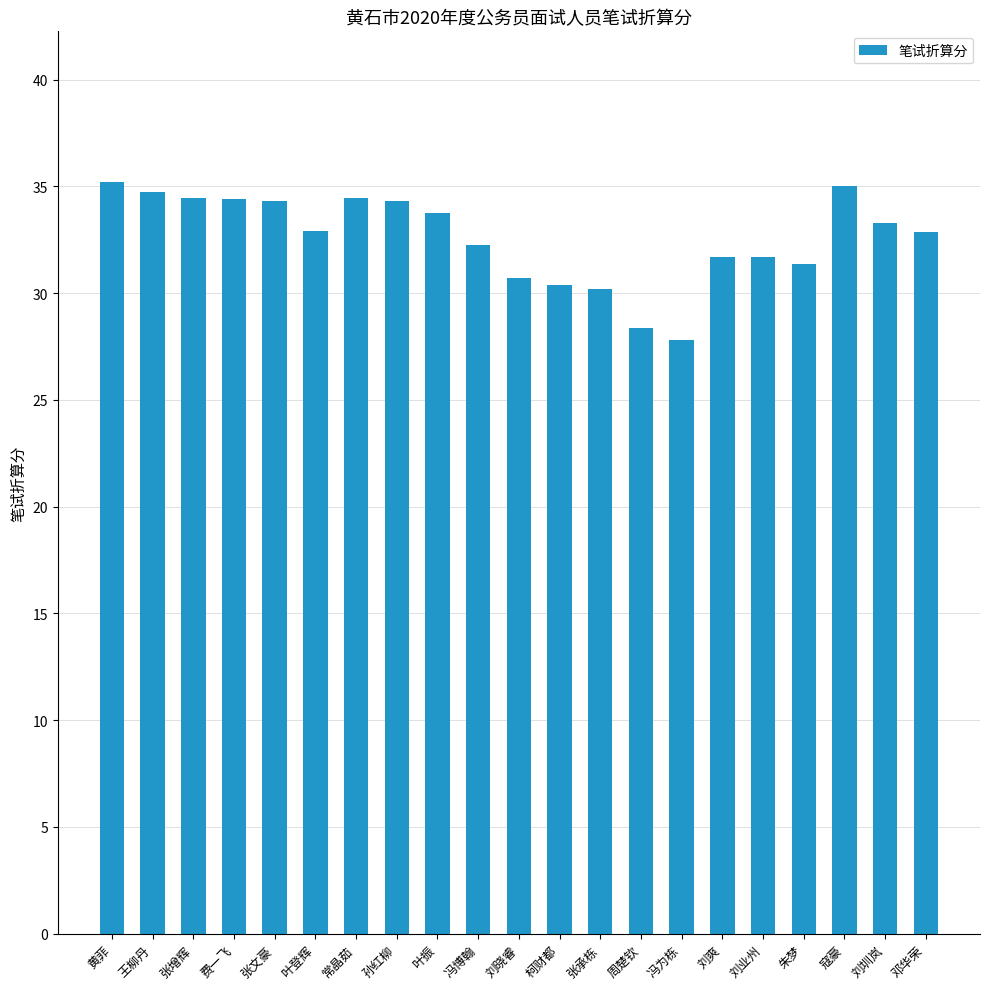

What is the label of the 5th bar from the right?

刘业州